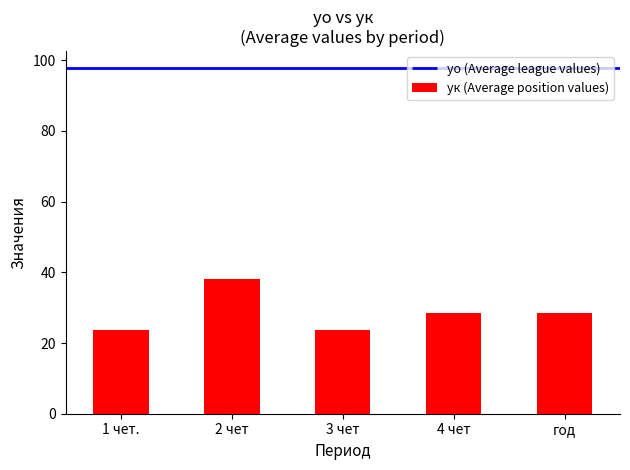

Between 2 чет and год, which is larger?

2 чет